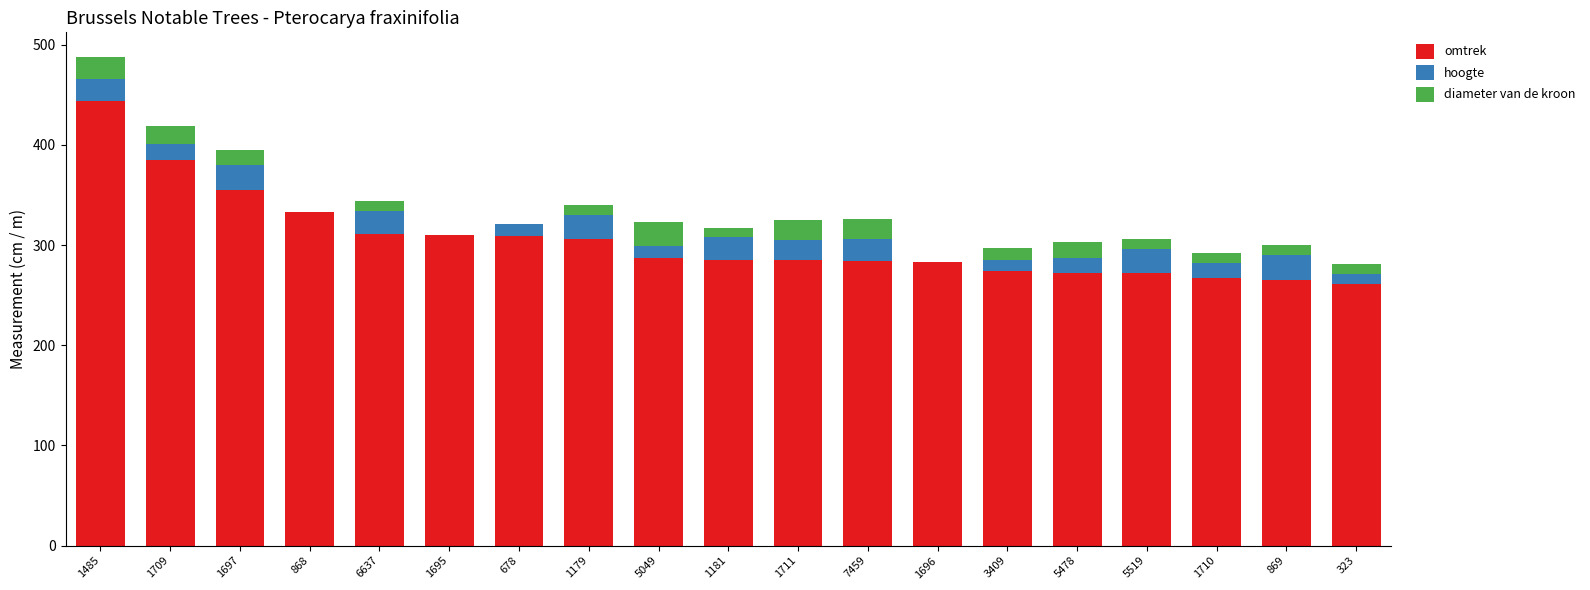

The value of omtrek at 1696 is 283. True or false?

True